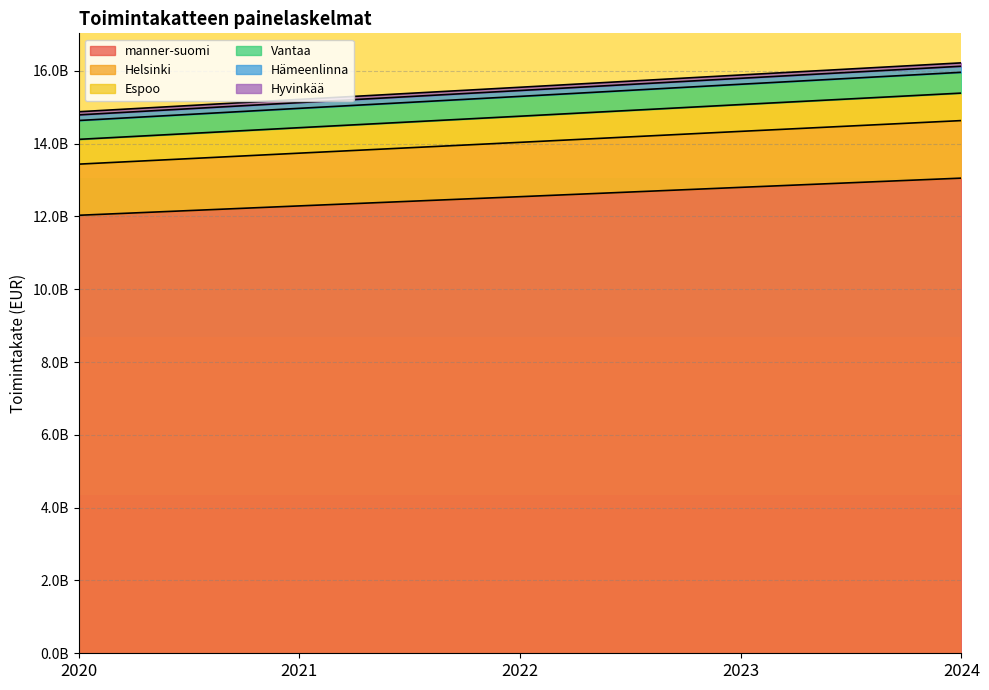

What are all the series names shown in the legend?

manner-suomi, Helsinki, Espoo, Vantaa, Hämeenlinna, Hyvinkää